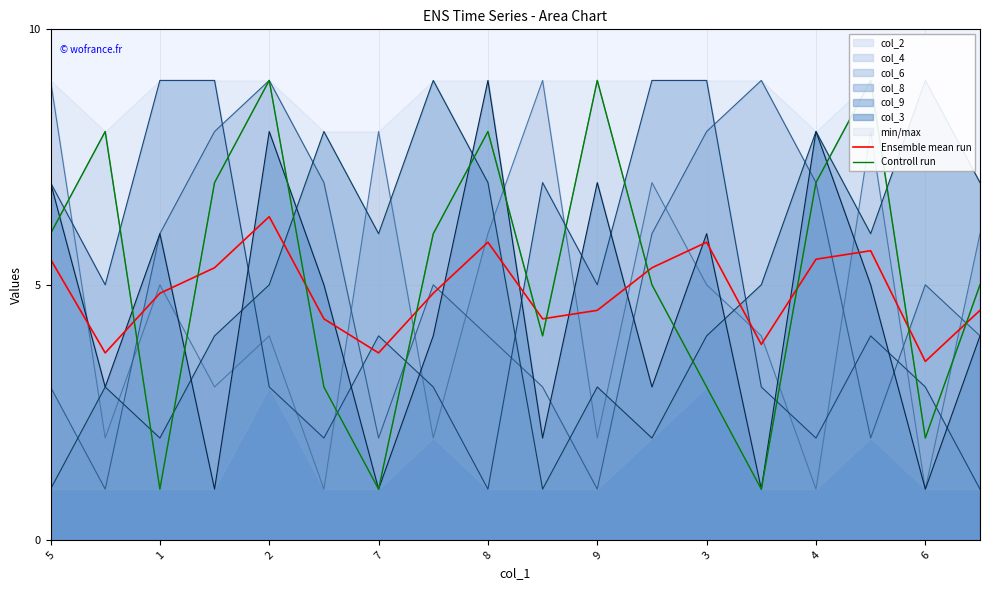

Rank the series by their maximum value, from highest to lowest.

Controll run, Ensemble mean run